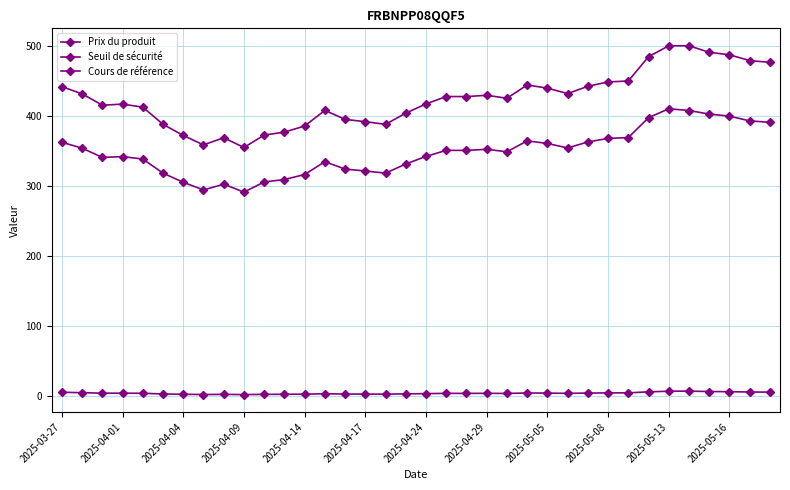

How many values in the Cours de référence series exceed 427?

18